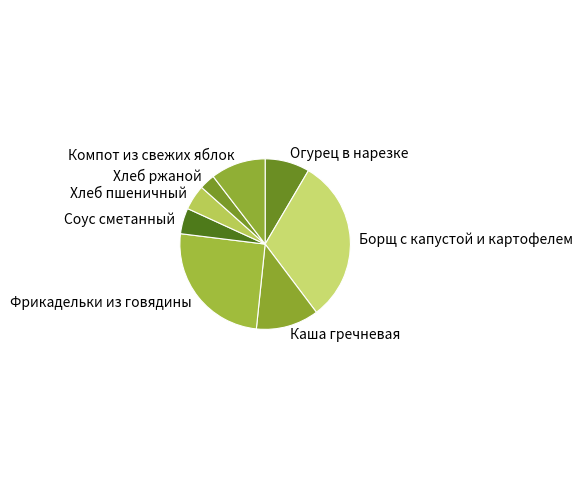

Is there a majority slice in this chart?

No